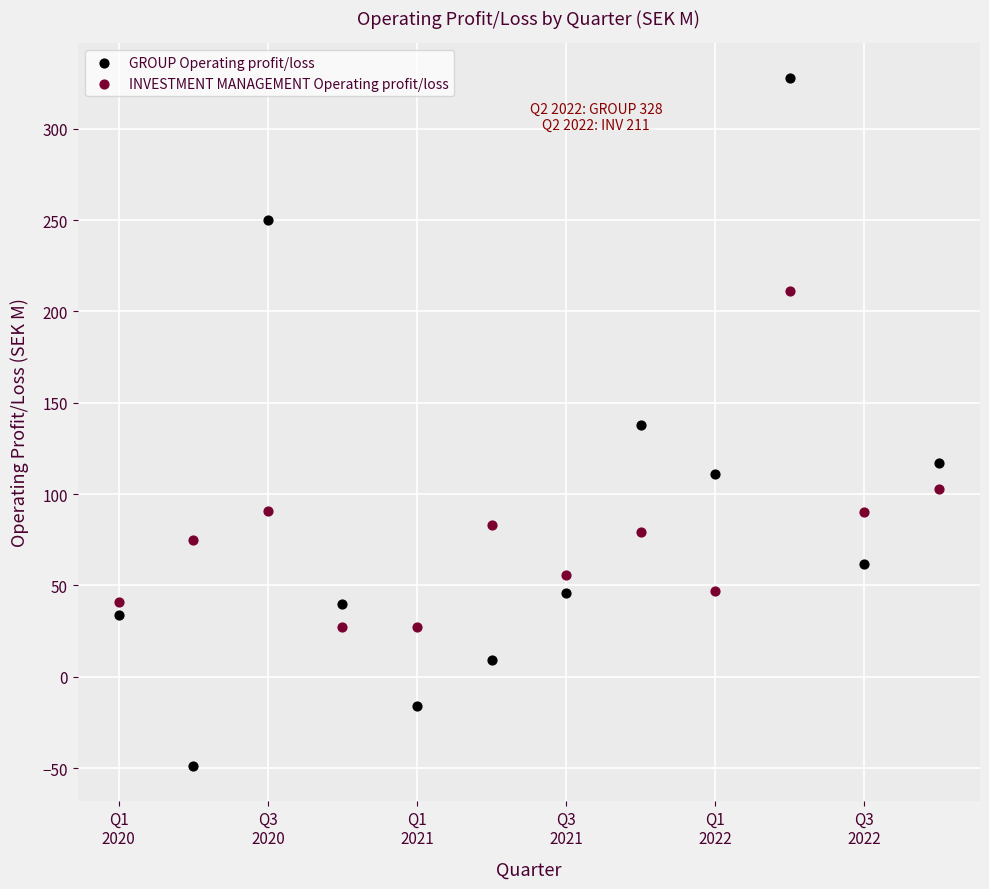

Across all data points, what is the range of Y values (max minus min)?

377